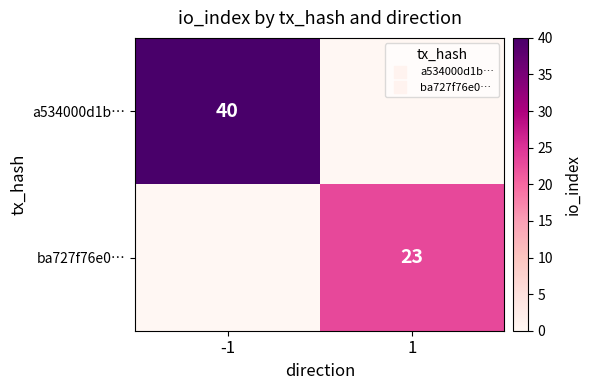

Which series changed the most between -1 and 1?

a534000d1b…